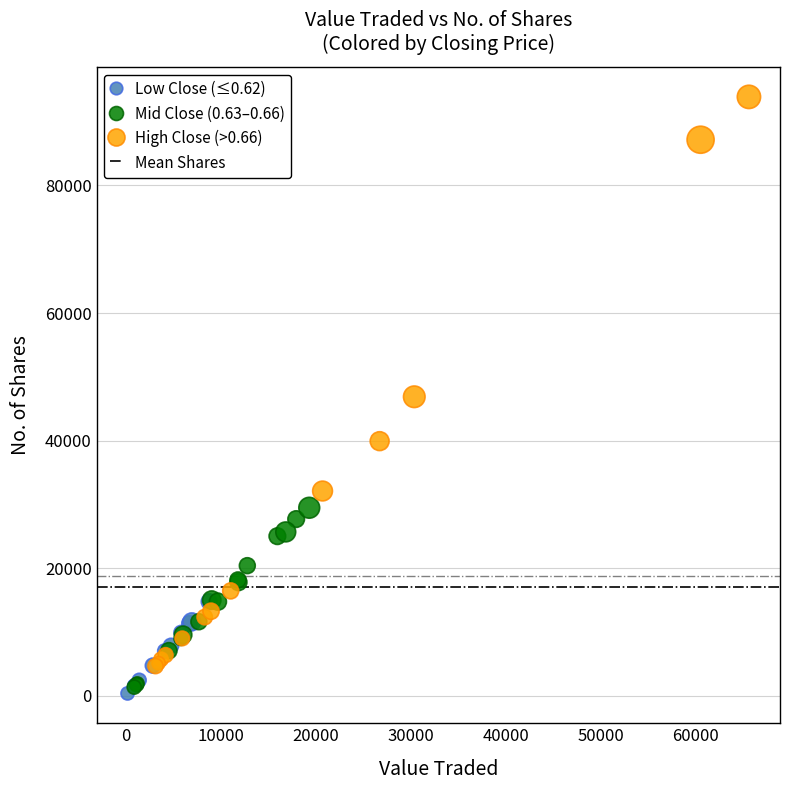

Which series reaches the maximum Y coordinate?

High Close (>0.66)